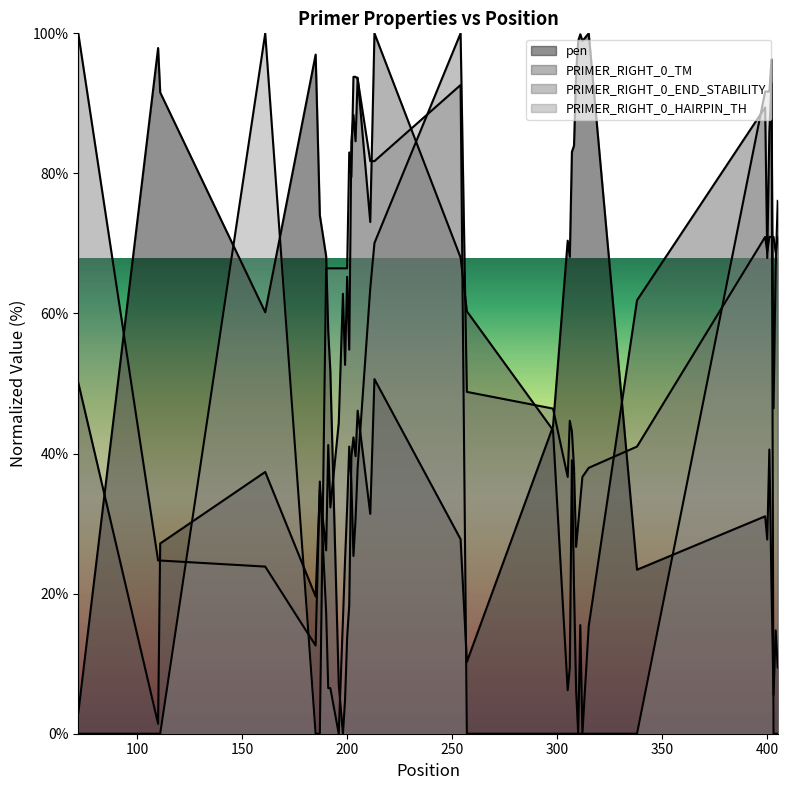

What is the sum of all PRIMER_RIGHT_0_TM values?

1946.0